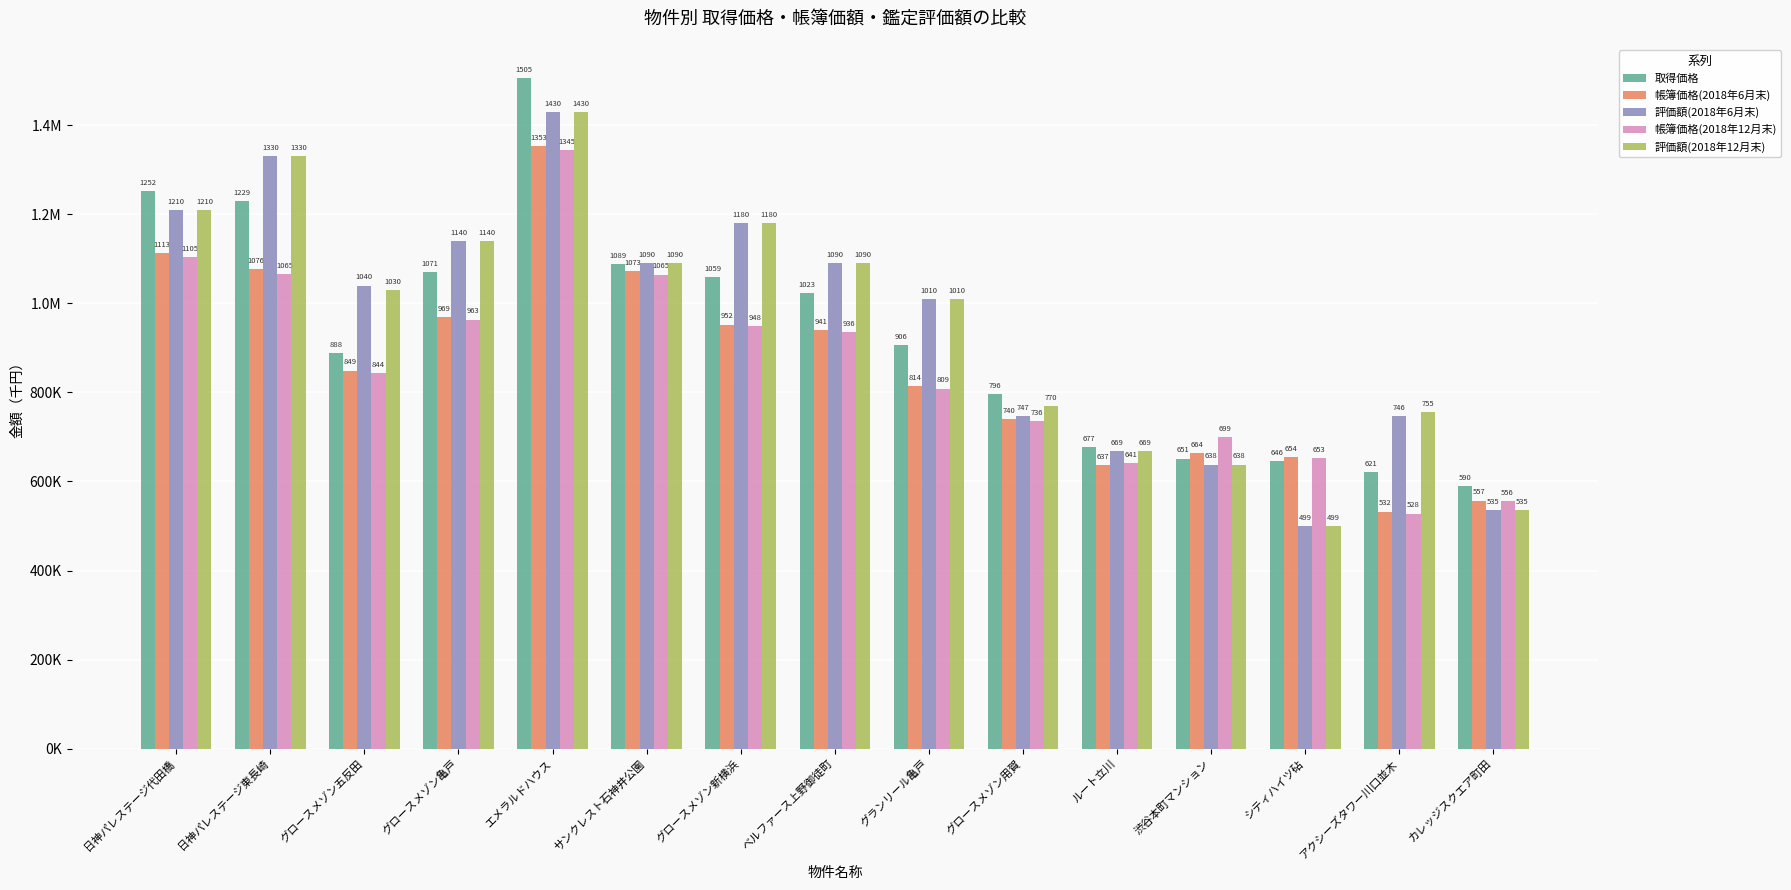

Which series has the largest total across all categories?

評価額(2018年12月末)